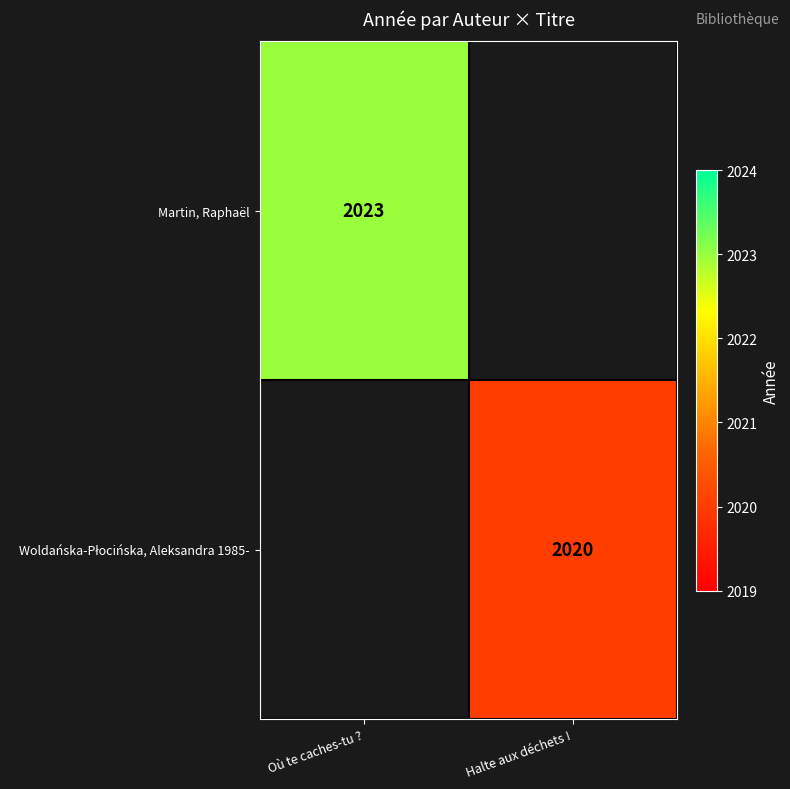

True or false: Martin, Raphaël has a value of 2023 at Où te caches-tu ?.

True